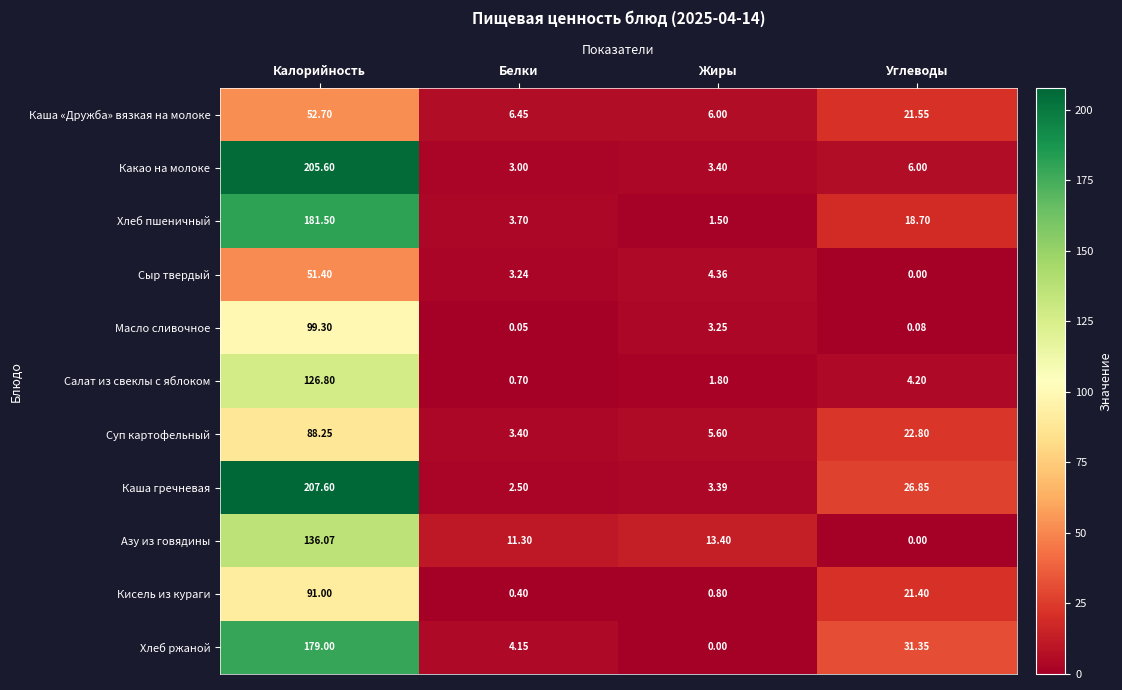

At how many categories does at least one series exceed 204?

1